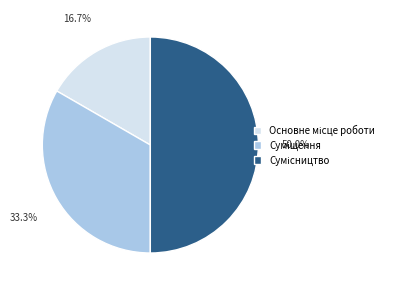

To the nearest percent, what percentage of the pie is Основне місце роботи?

17%